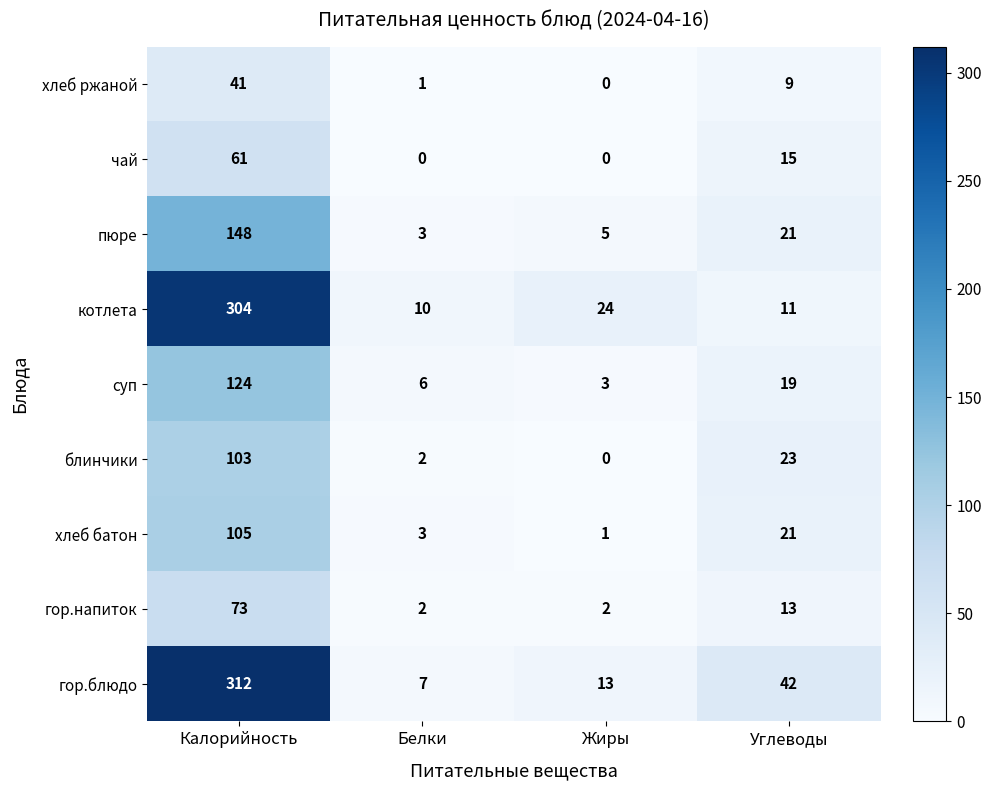

The value of суп at Белки is 6. True or false?

True